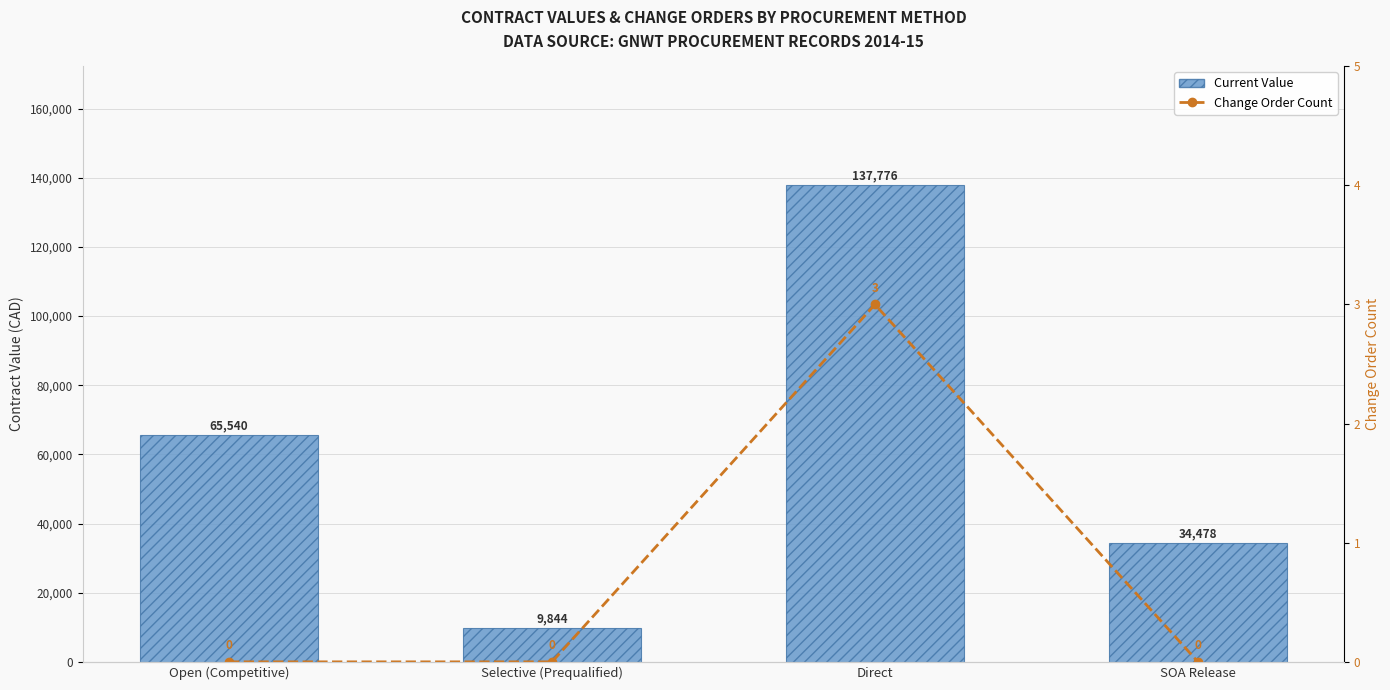

True or false: Current Value has a value of 241901.3 at Direct.

False